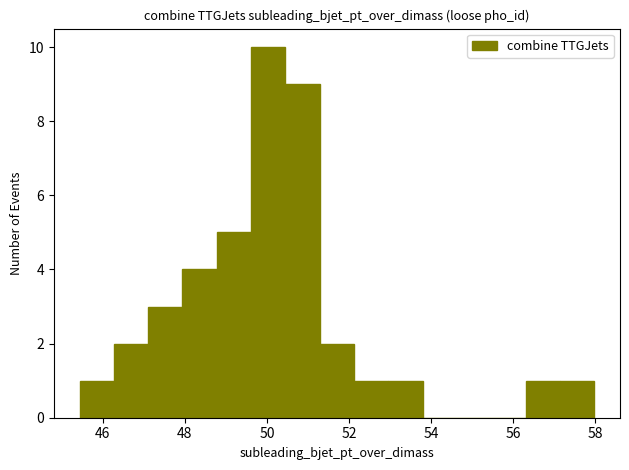

Reading left to right, list every bar in this chart as the range it spans on the x-axis followed by its height. Neither the bar edges nor the heights are printed on the chart, so give them approximately, as read against the axes.

45.4 to 46.2: 1
46.2 to 47.2: 2
47.2 to 48.0: 3
48.0 to 48.8: 4
48.8 to 49.6: 5
49.6 to 50.4: 10
50.4 to 51.2: 9
51.2 to 52.2: 2
52.2 to 53.0: 1
53.0 to 53.8: 1
53.8 to 54.6: 0
54.6 to 55.4: 0
55.4 to 56.4: 0
56.4 to 57.2: 1
57.2 to 58.0: 1